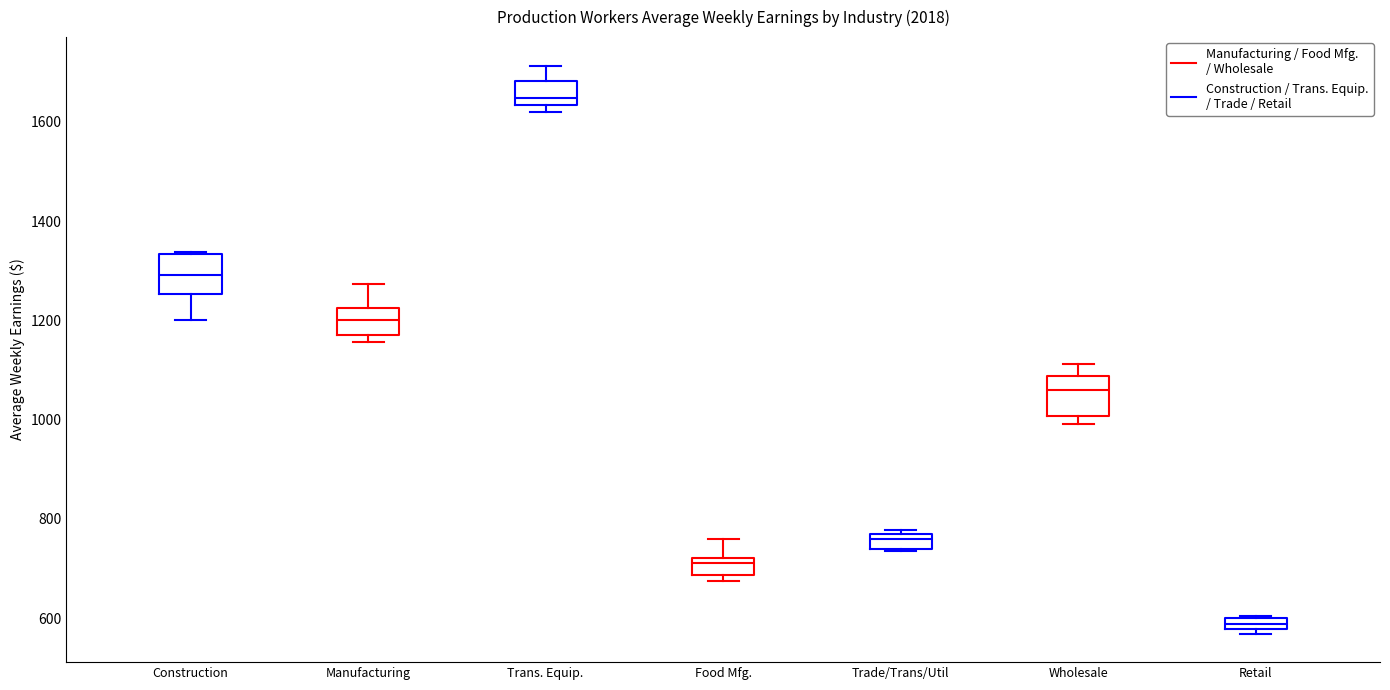

Where does the median line of the box for Wholesale sit on the y-axis? The values are not printed on the chart, so give them approximately, as read against the axis.

1060